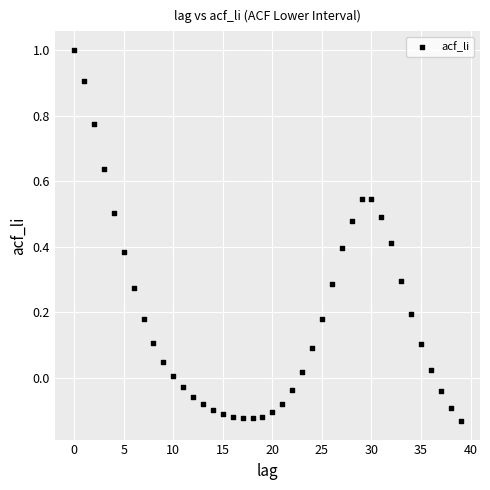

What is the range of Y values (max minus min)?

1.1